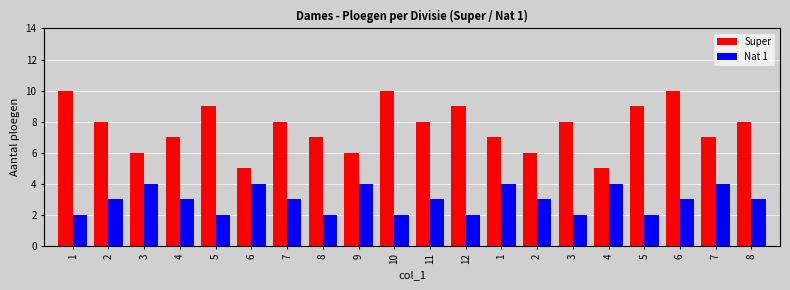

Which series has the largest range (max minus min)?

Super